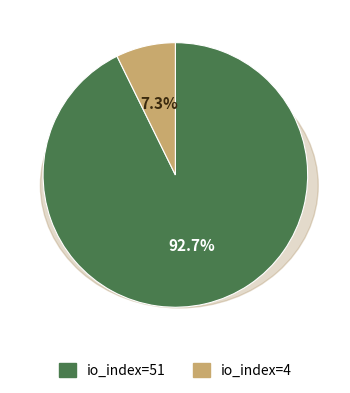

Which category has the smallest portion of the pie?

io_index=4